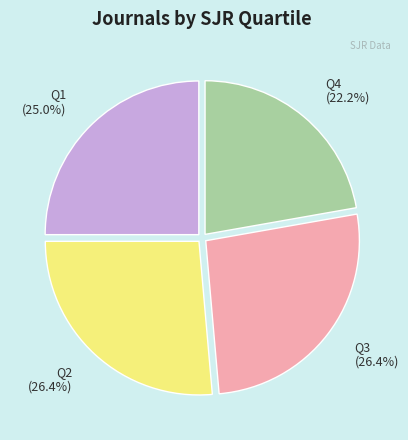

Does any single category account for the majority?

No